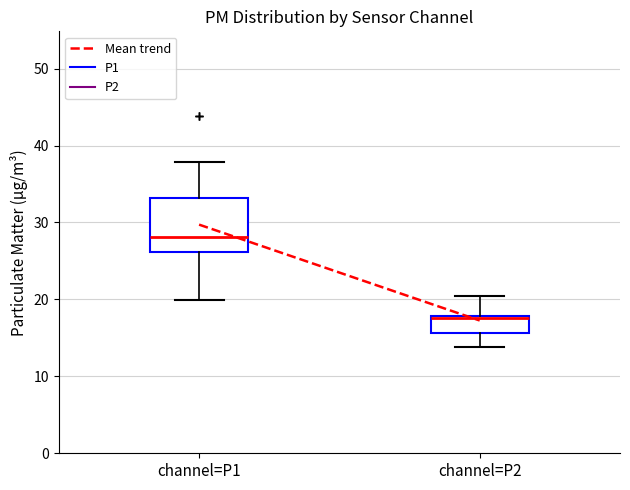

Which box is the tallest, from its lower edge to its upper edge?

channel=P1